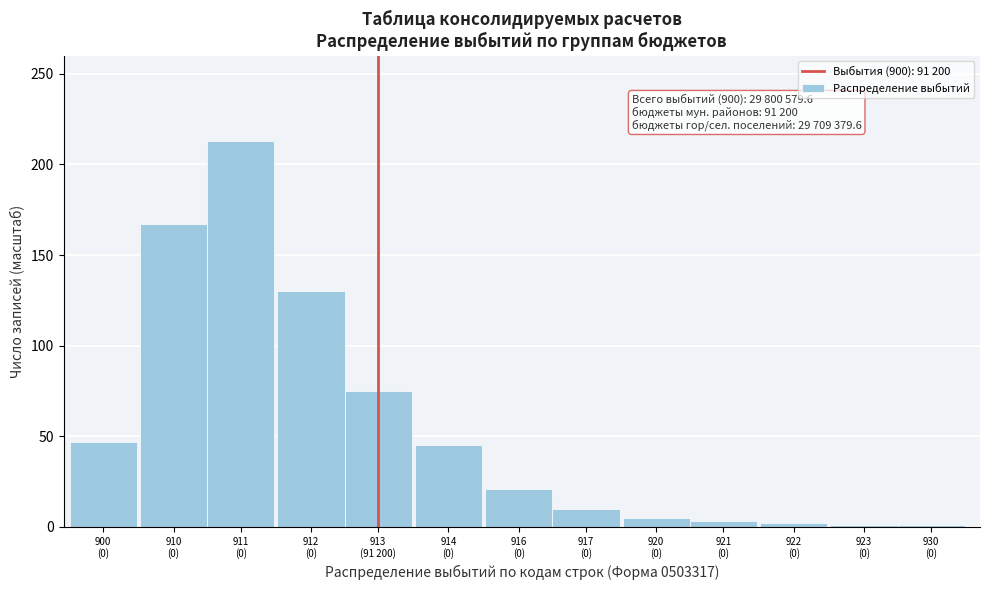

What is the difference between the maximum and minimum values?

212